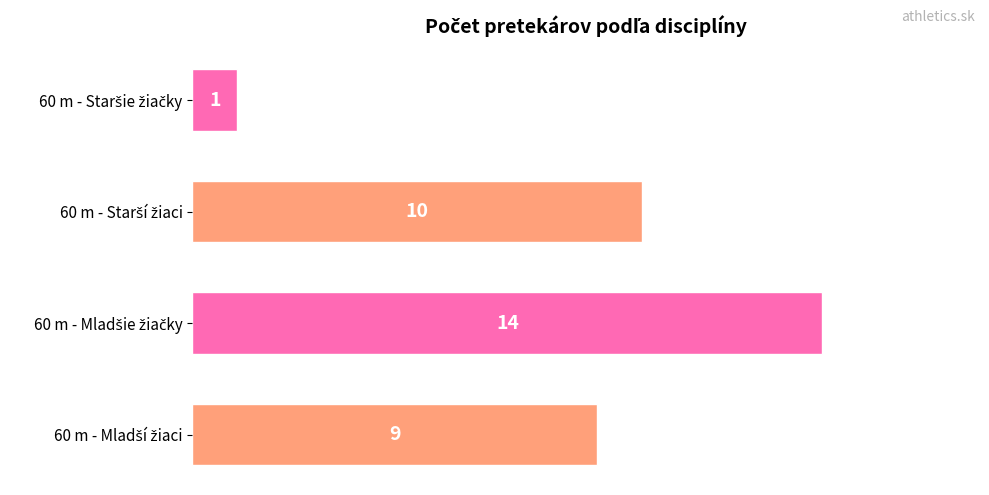

What is the greatest value displayed?

14